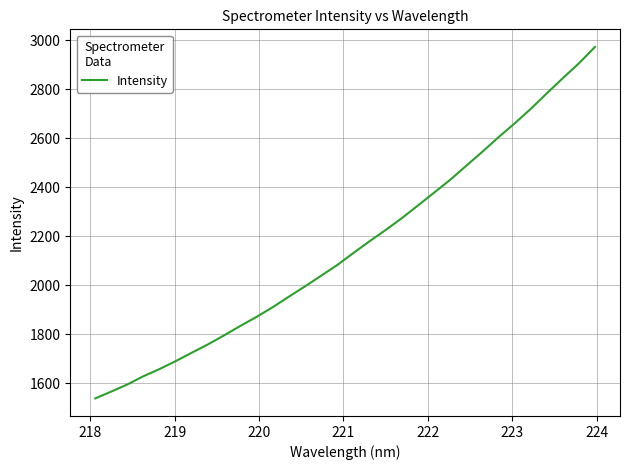

Does the chart display data point markers on the line(s)?

No